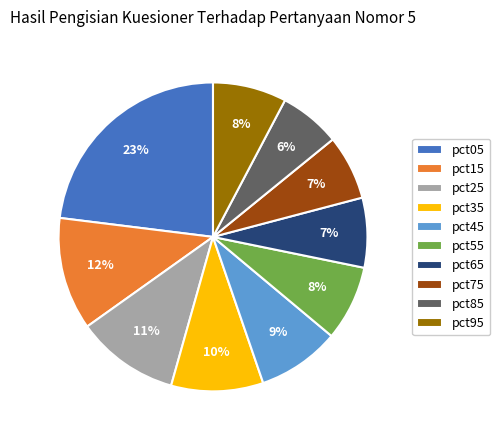

Is it true that pct15 is 17% of the pie?

False